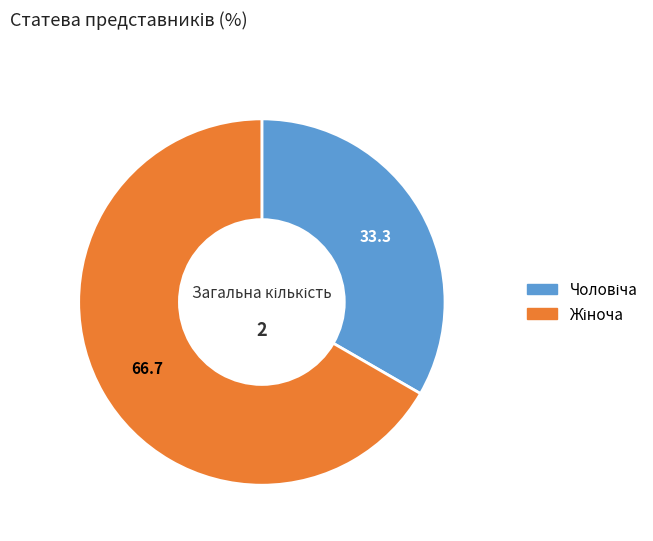

Count the number of slices in the pie.

2